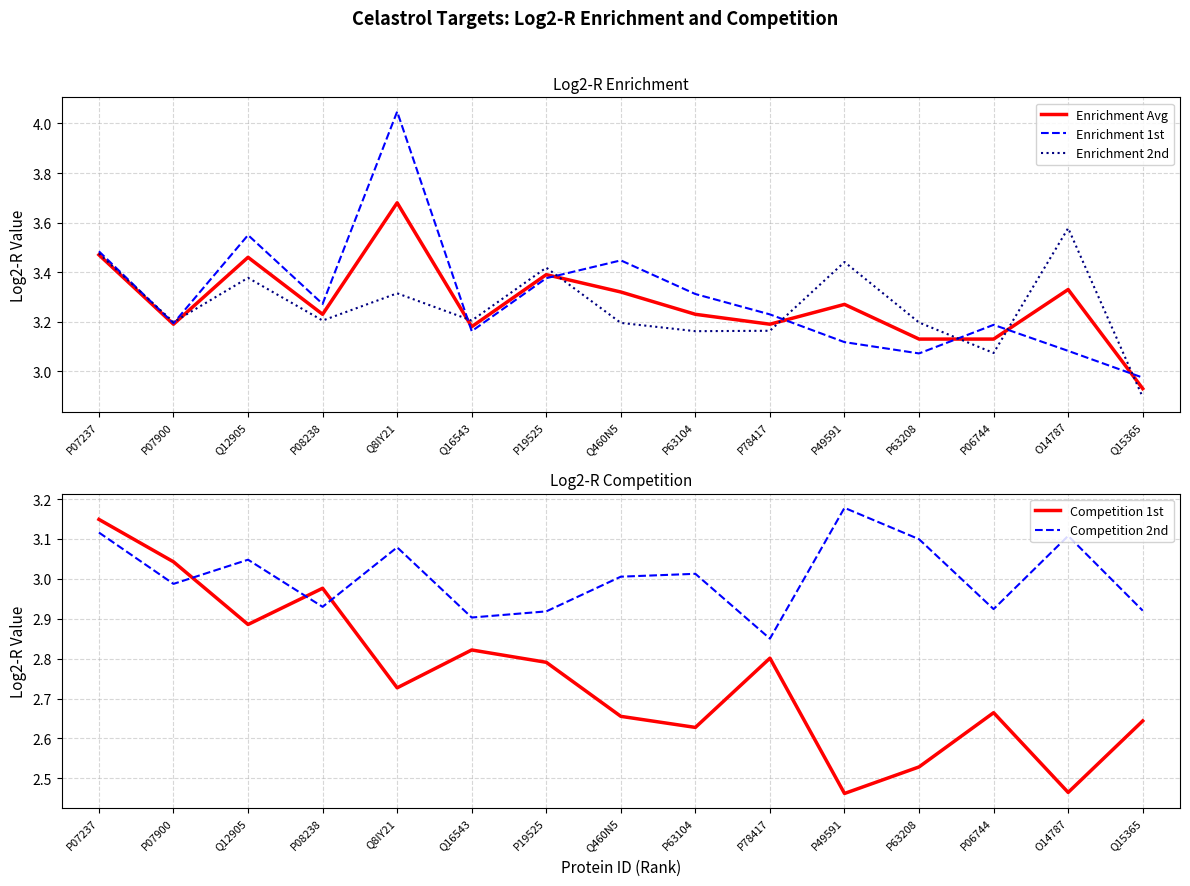

What is the sum of all Enrichment 1st values?

49.5